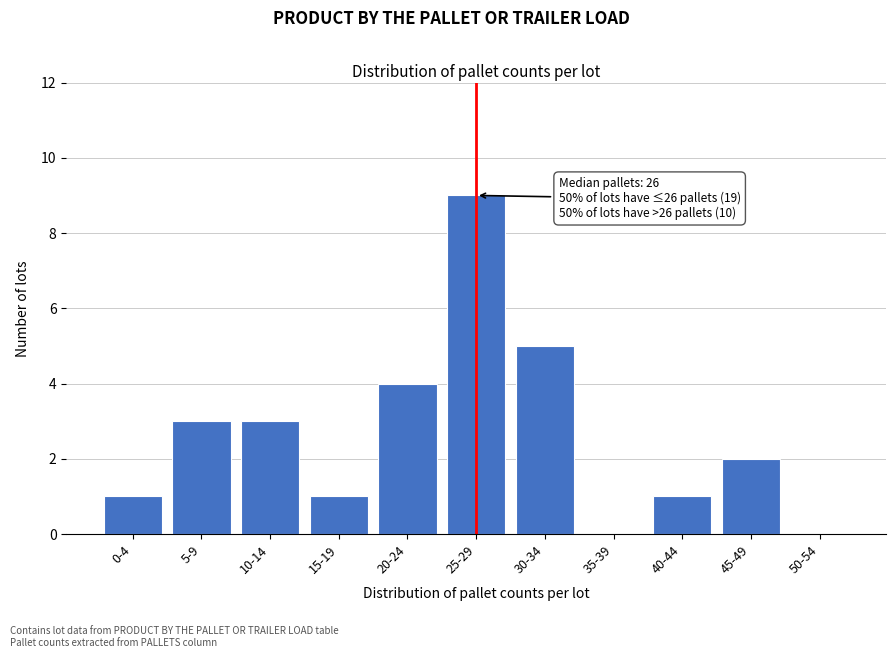

Reading left to right, extract all data points from this chart.

0-4=1	5-9=3	10-14=3	15-19=1	20-24=4	25-29=9	30-34=5	35-39=0	40-44=1	45-49=2	50-54=0